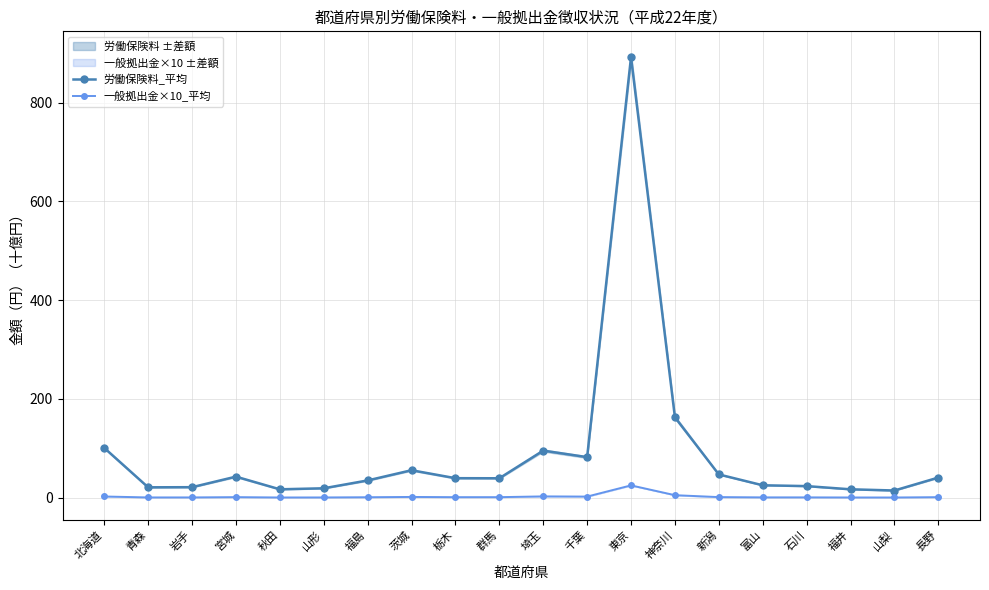

True or false: 労働保険料_平均 and 一般拠出金×10_平均 intersect in this chart.

False